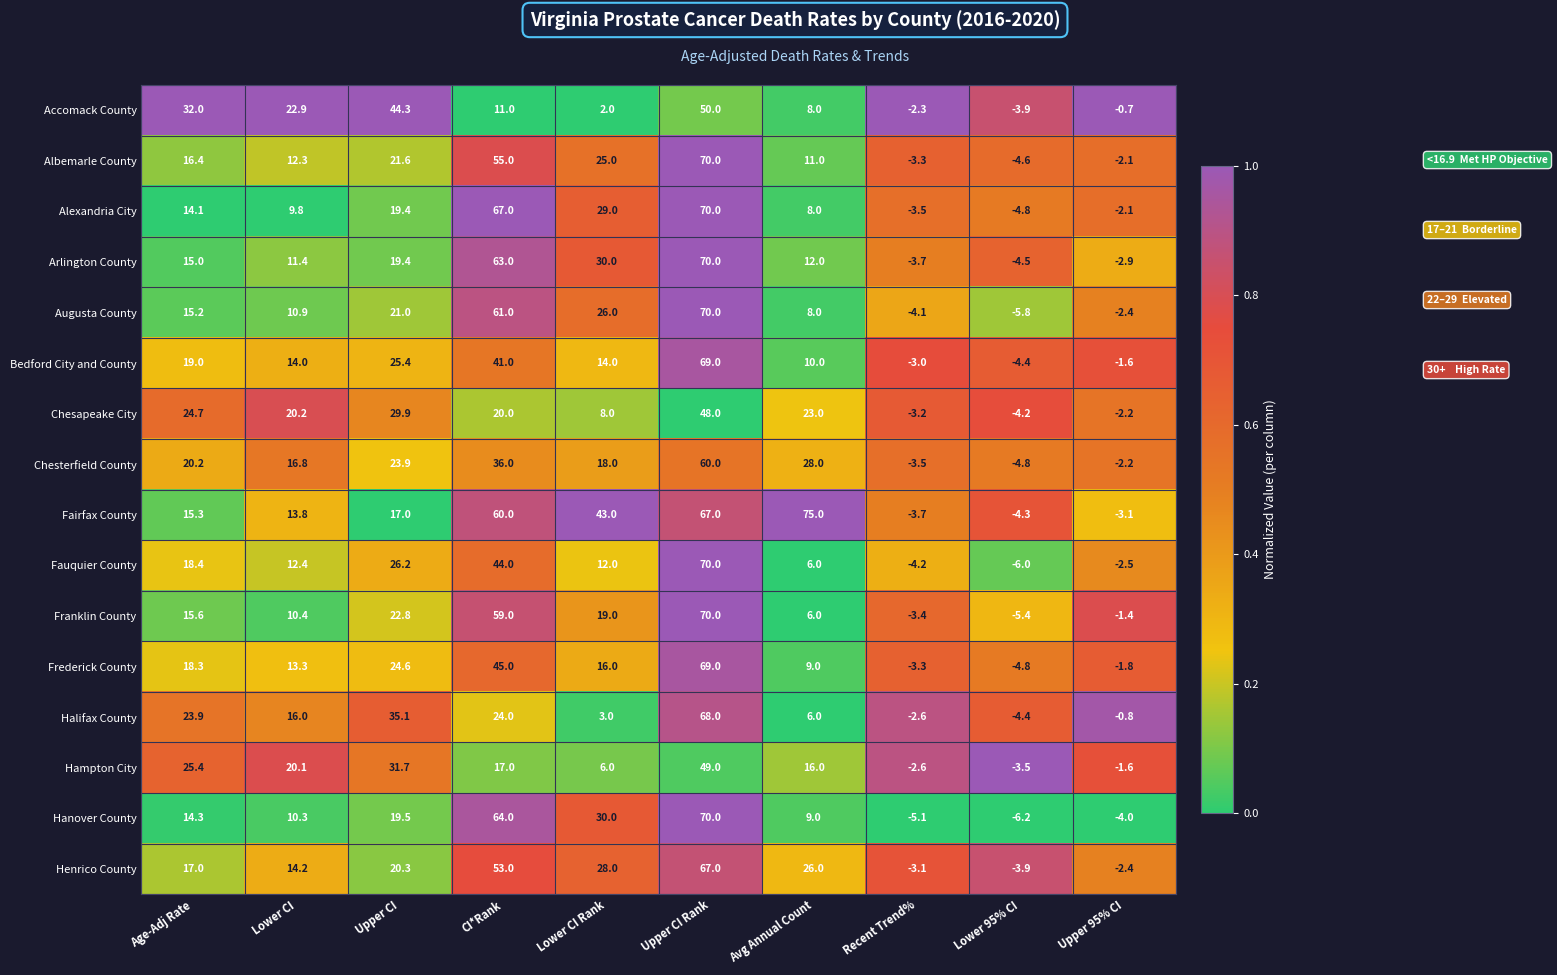

The Franklin County series shows -1.4 at Upper 95% CI. True or false?

True